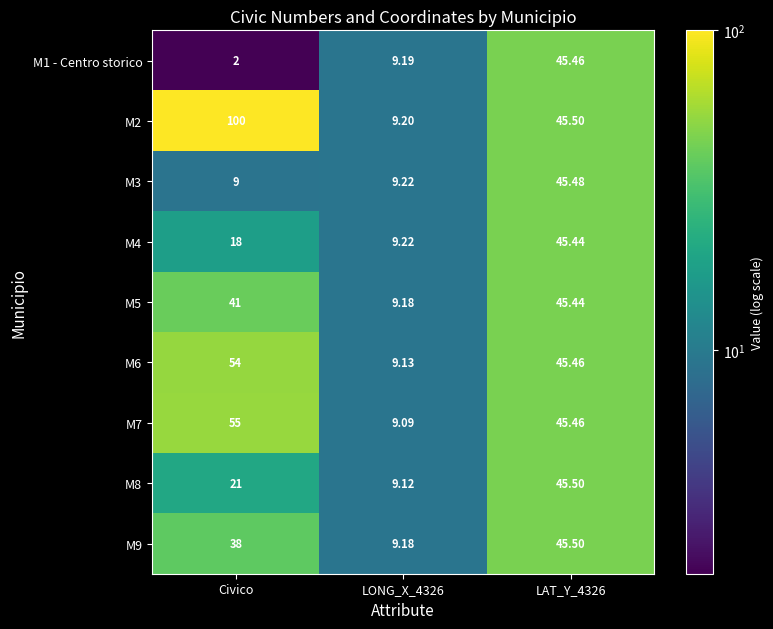

At which label does M3 reach its minimum?

Civico